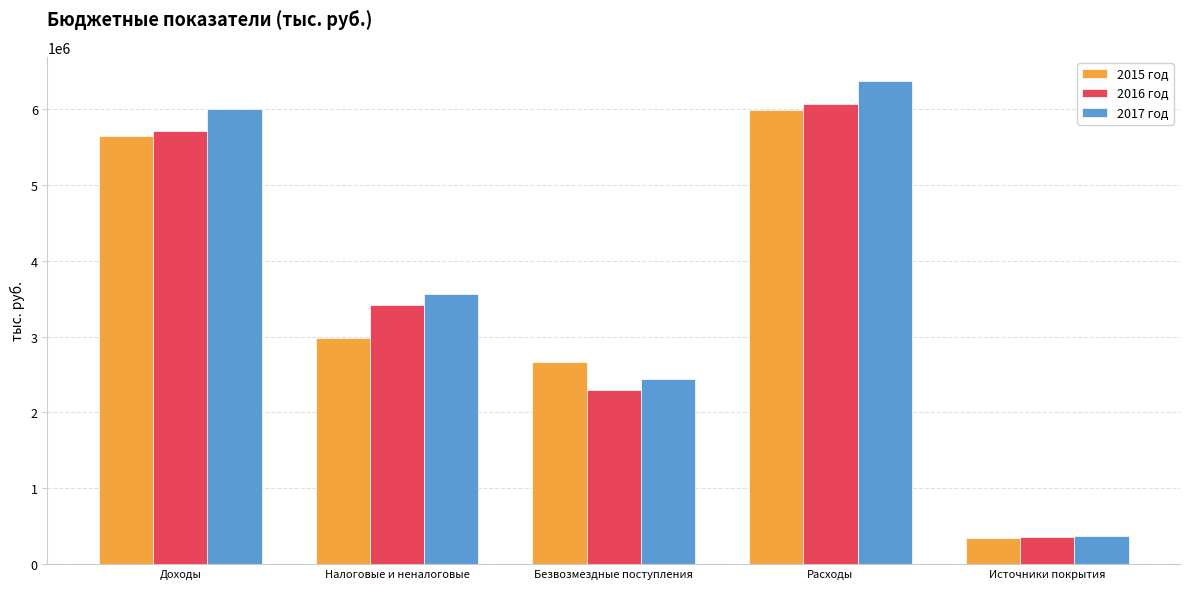

What is the label of the 1st bar from the right?

Источники покрытия